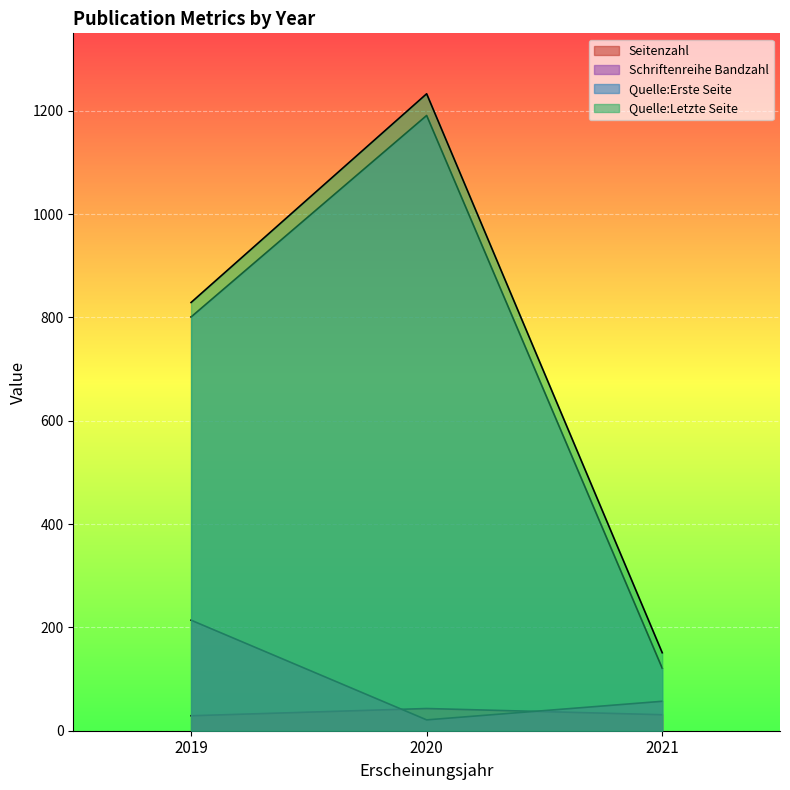

Rank the categories by Quelle:Erste Seite value from lowest to highest.

2021, 2019, 2020